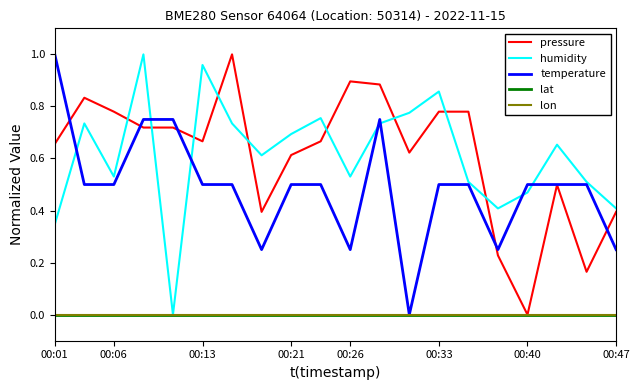

What is the average value of the pressure series?

0.6